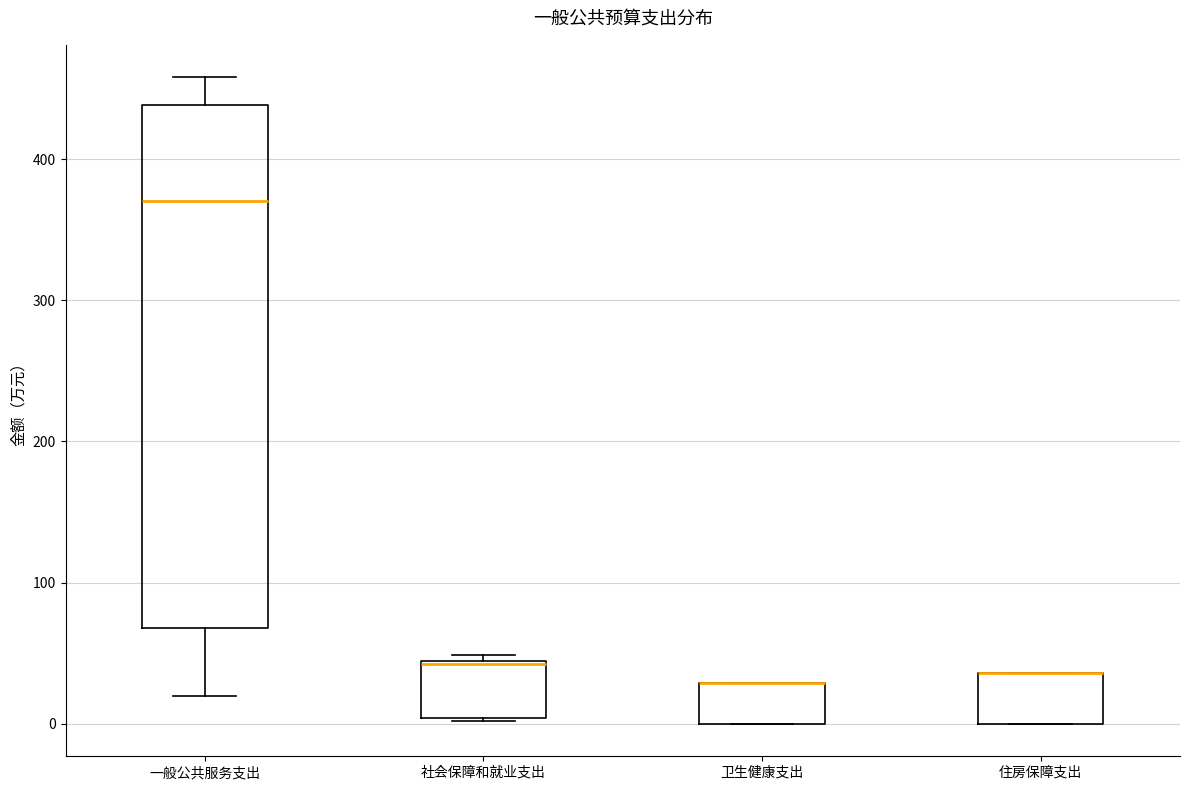

Reading left to right, transcribe this box plot: for each box, give where its median line is, the range the box spans, and where its two whiskers end, as read against the y-axis. The values are not printed on the chart, so give them approximately, as read against the axis.

一般公共服务支出: median 370, box 70 to 440, whiskers 20 to 460
社会保障和就业支出: median 40, box 0 to 40, whiskers 0 to 50
卫生健康支出: median 30 (drawn on the box's upper edge), box 0 to 30, whiskers 0 to 30
住房保障支出: median 40 (drawn on the box's upper edge), box 0 to 40, whiskers 0 to 40